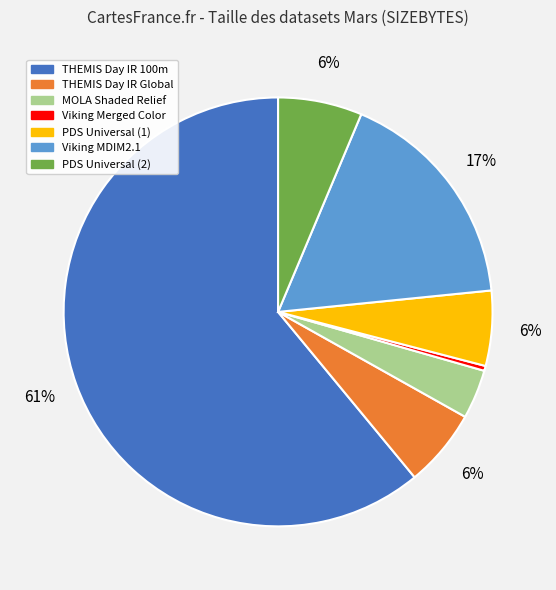

Is there any slice that represents more than half of the pie?

Yes